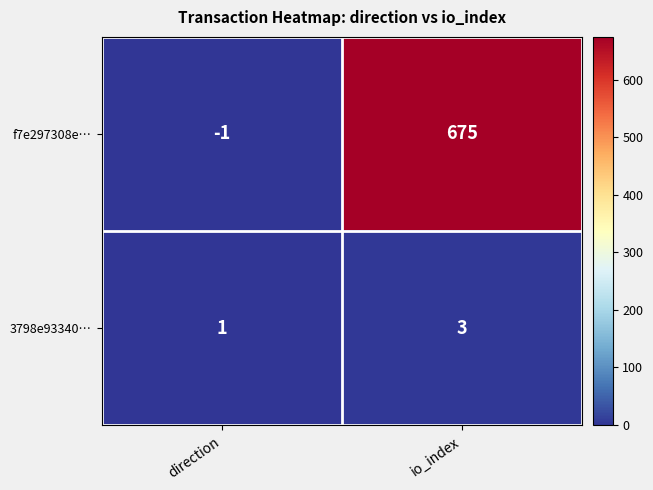

How many categories are shown in the chart?

2